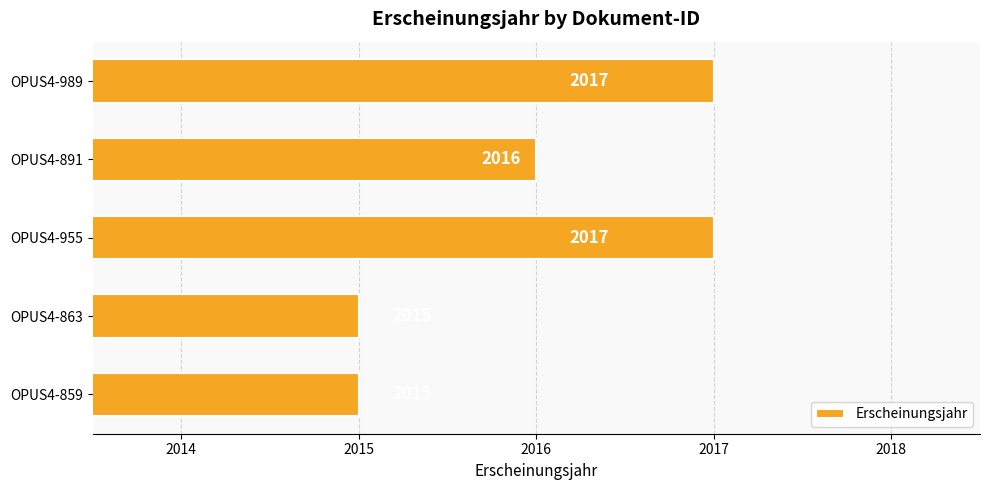

What is the sum of the values at OPUS4-955 and OPUS4-891?

4033